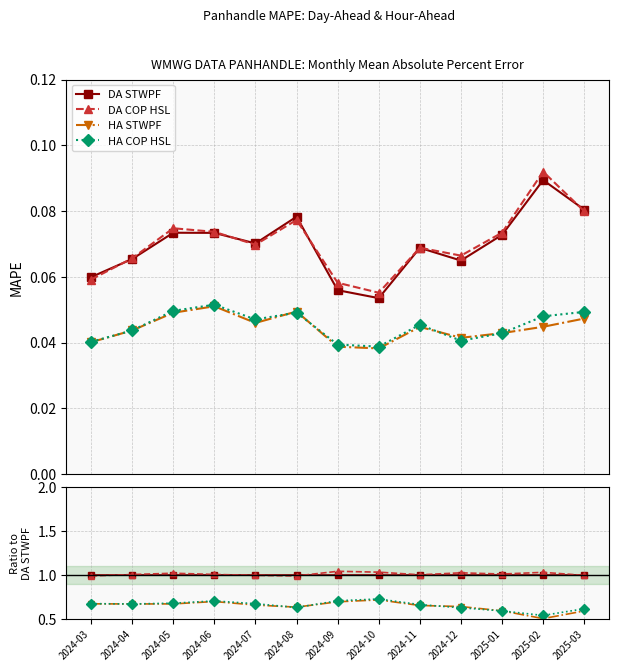

True or false: HA STWPF has a value of 0.4 at 2025-03.

False